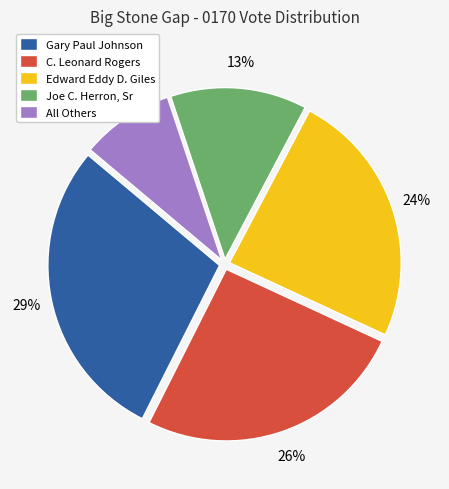

Approximately how many times larger is the value at Joe C. Herron, Sr compared to C. Leonard Rogers?

0.5